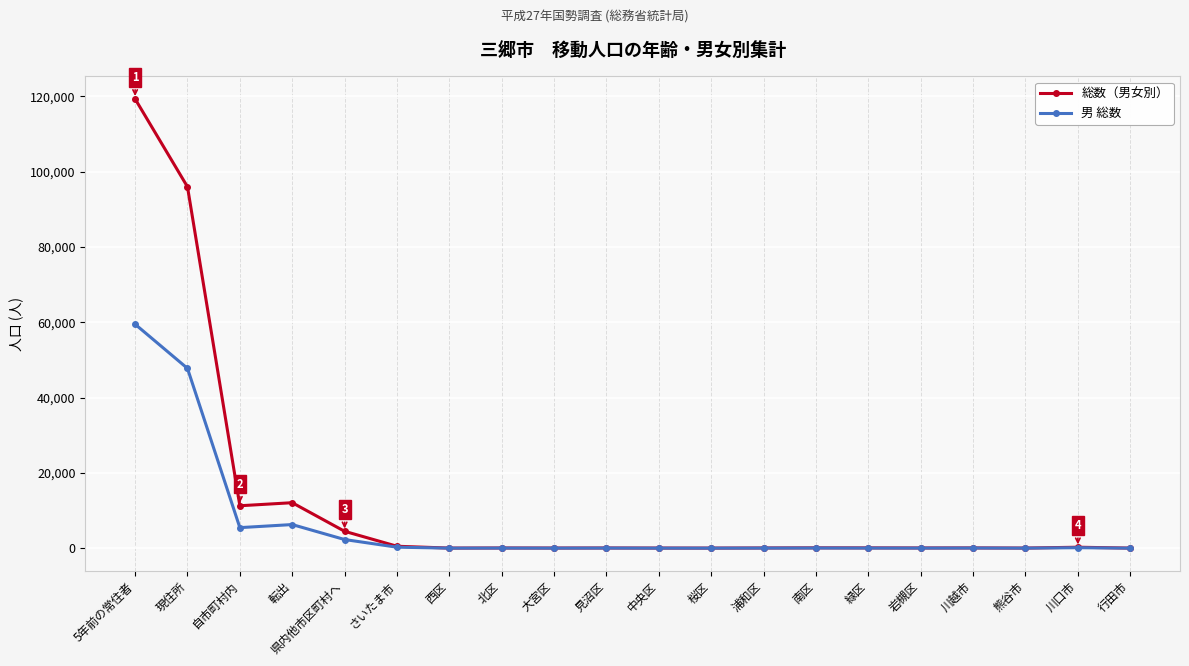

Read the 総数（男女別） value at 自市町村内, to the nearest 100.

11300